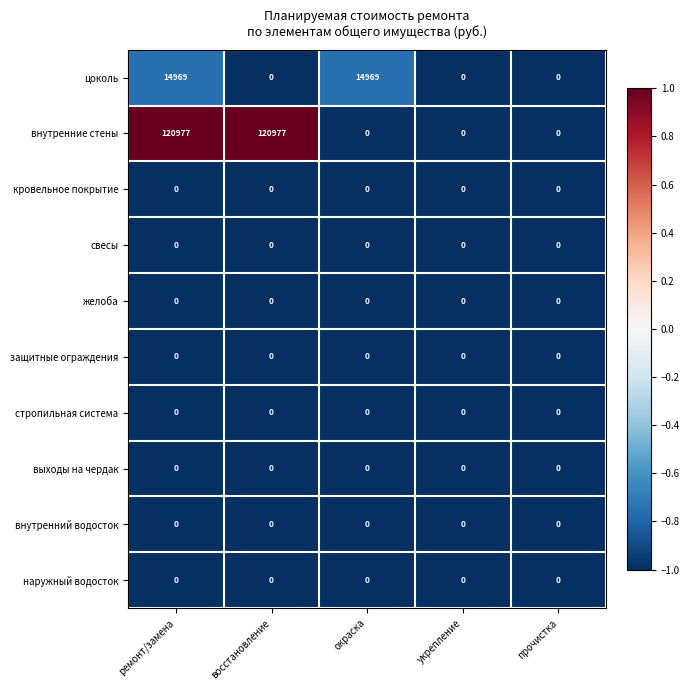

The value of наружный водосток at укрепление is 0. True or false?

True